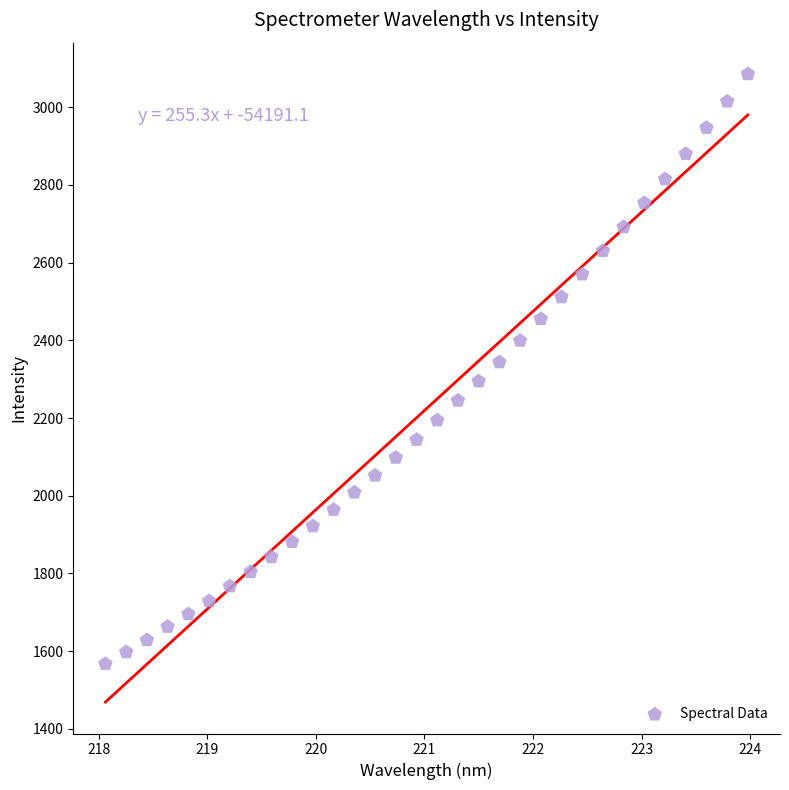

What is the range of X values (max minus min)?

5.9